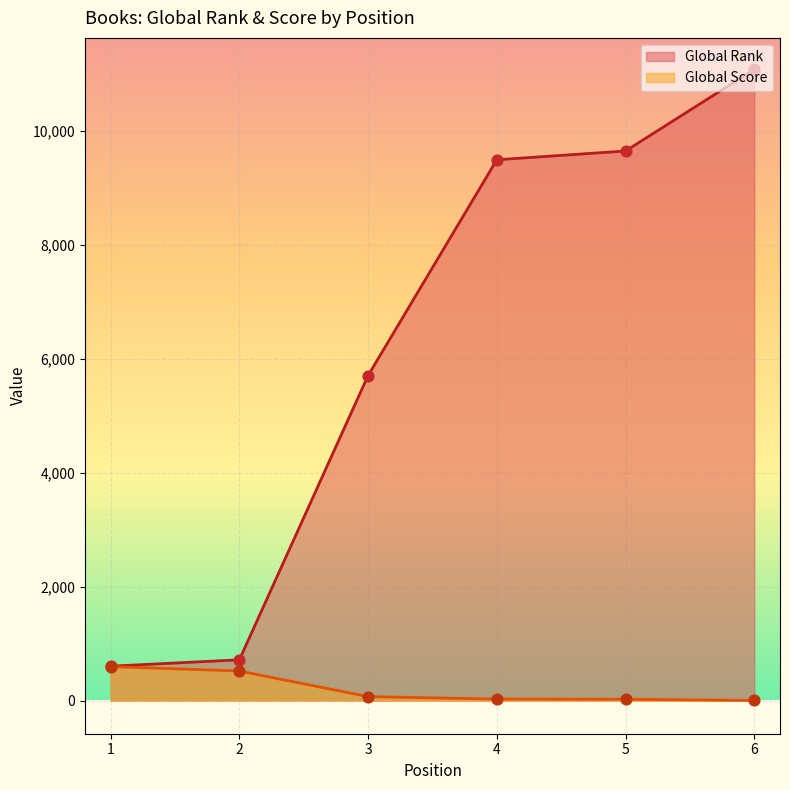

At how many categories does at least one series exceed 8831?

3